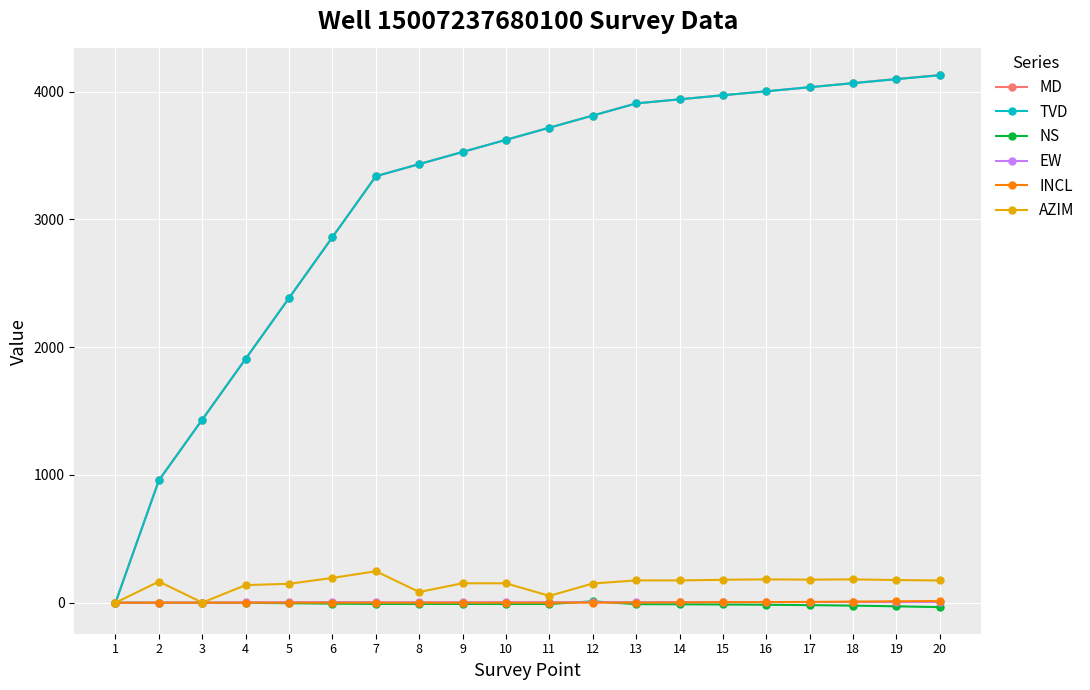

What is the maximum value shown in the chart?

4130.0